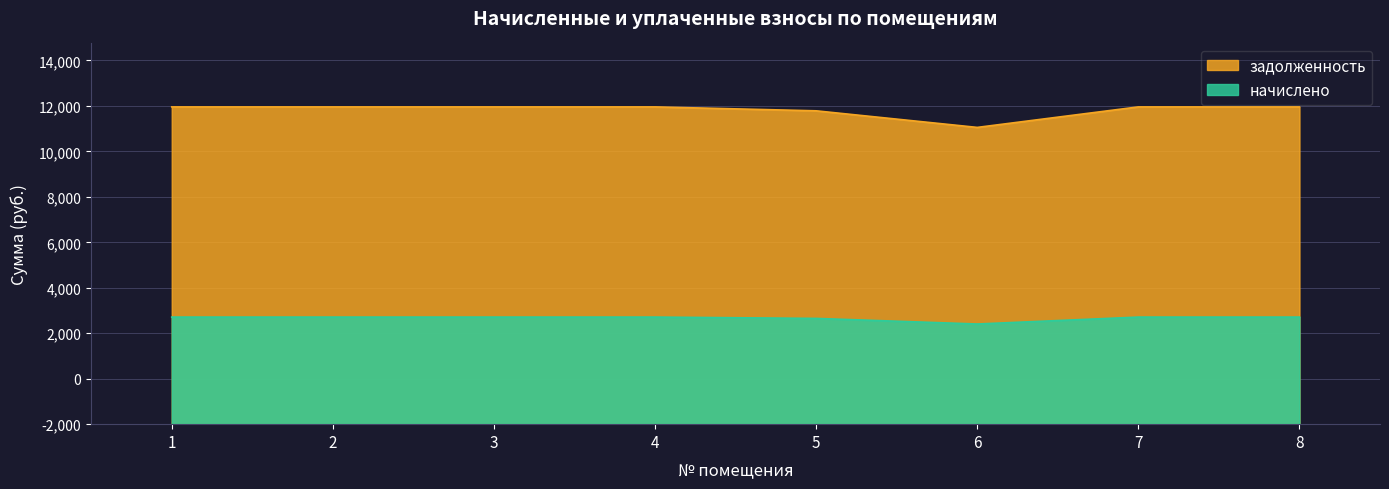

Where is the first local minimum for задолженность?

6